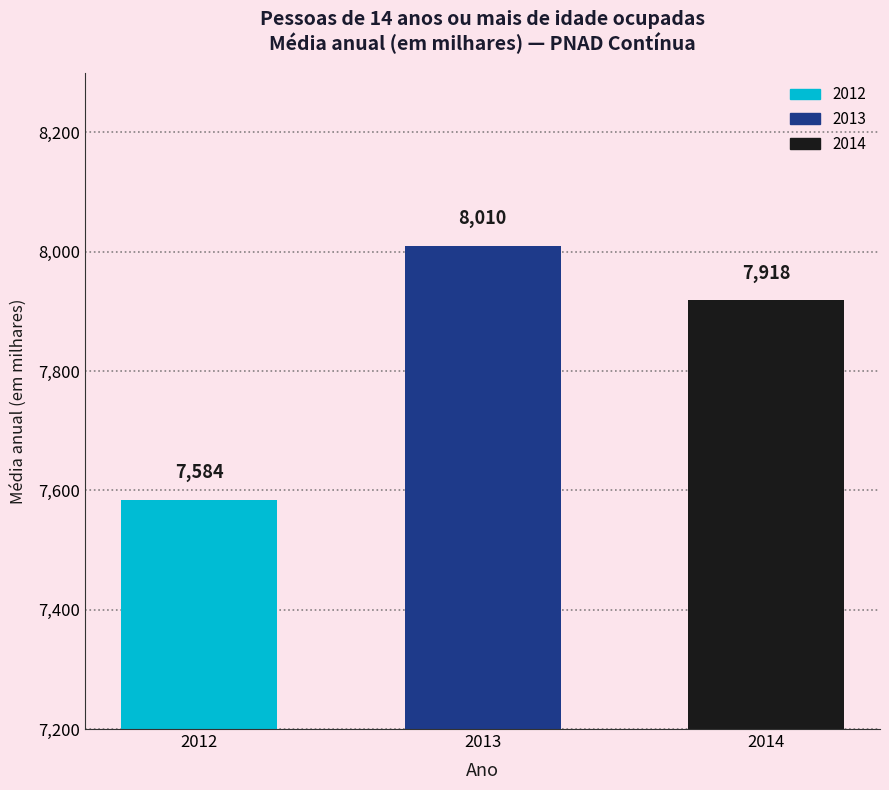

How many distinct data groups are displayed?

1